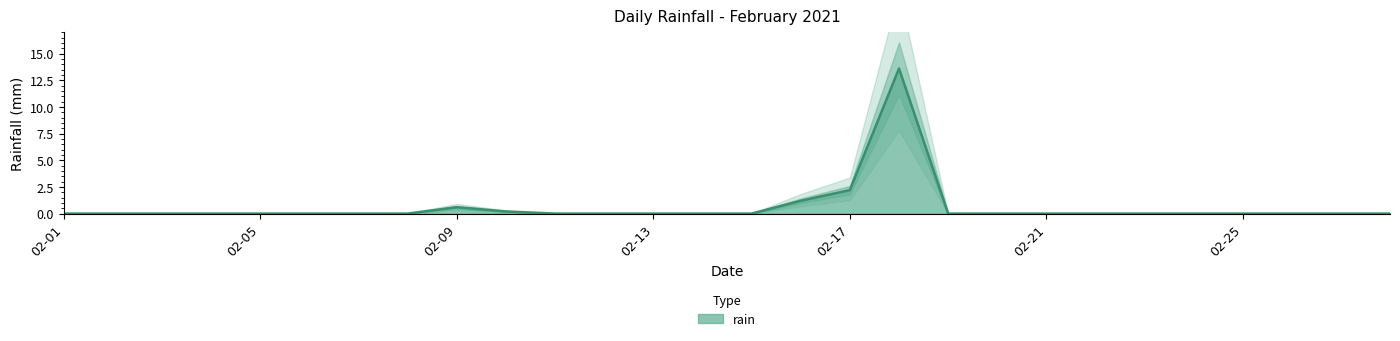

What is the maximum value shown in the chart?

13.6